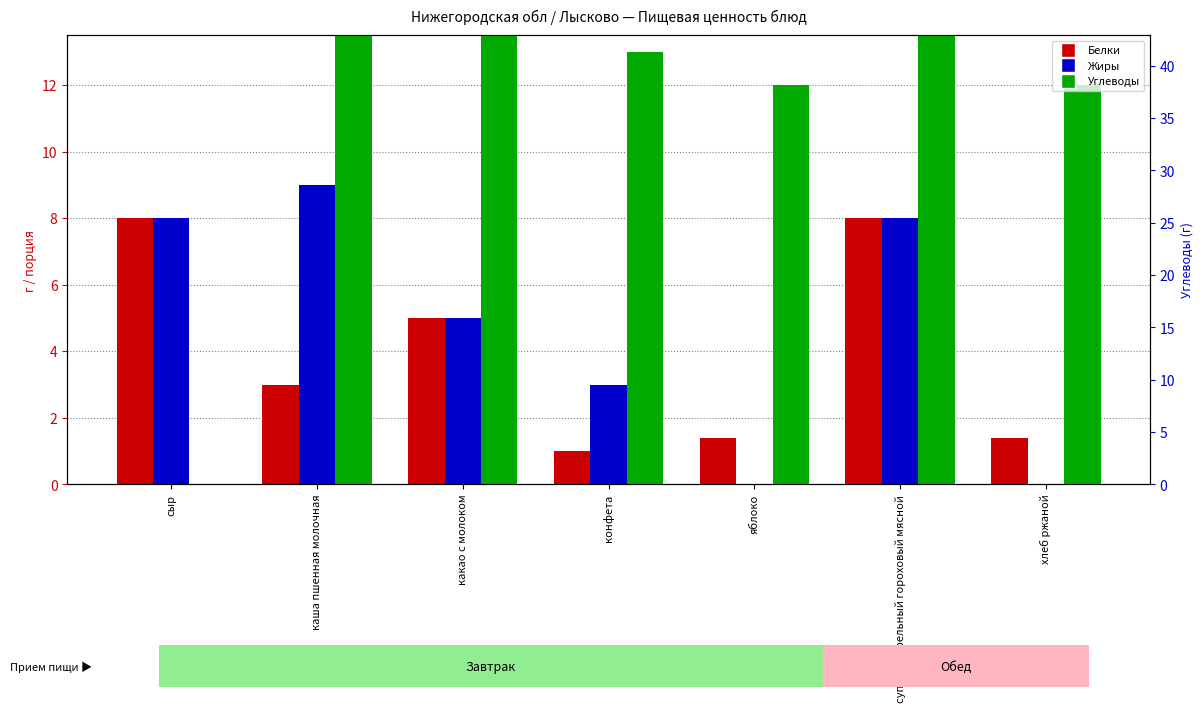

Is the value of Углеводы at конфета greater than the value of Белки at яблоко?

Yes